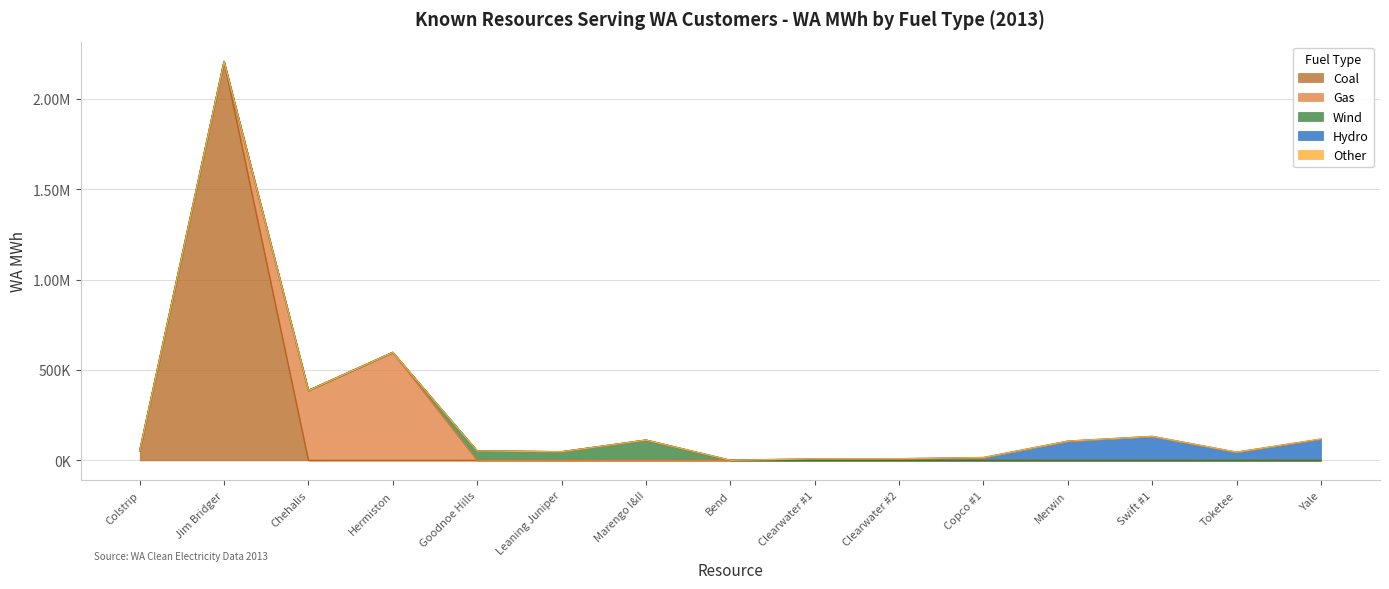

Between Goodnoe Hills and Marengo I&II, which series saw the biggest shift?

Wind